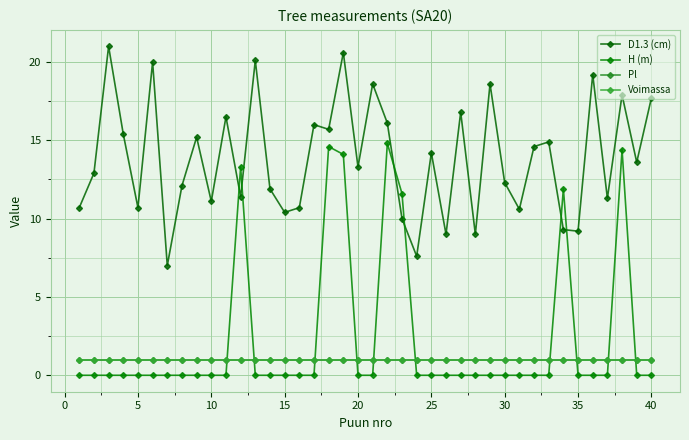

What is the difference between the maximum and minimum values in the H (m) series?

14.8